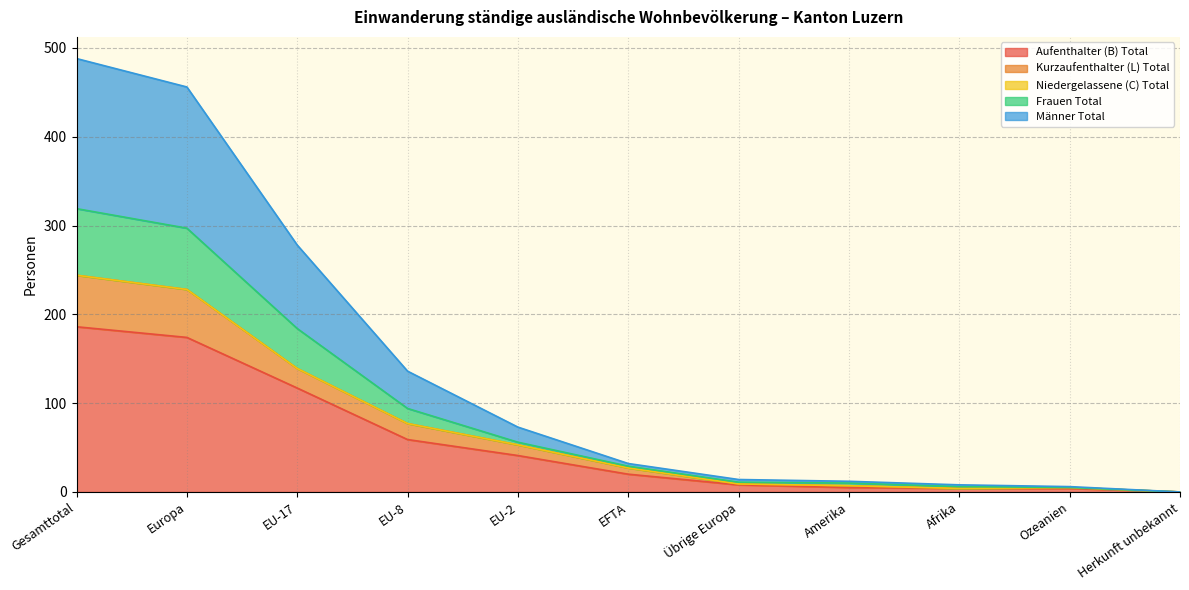

True or false: Männer Total and Aufenthalter (B) Total cross at least once.

False